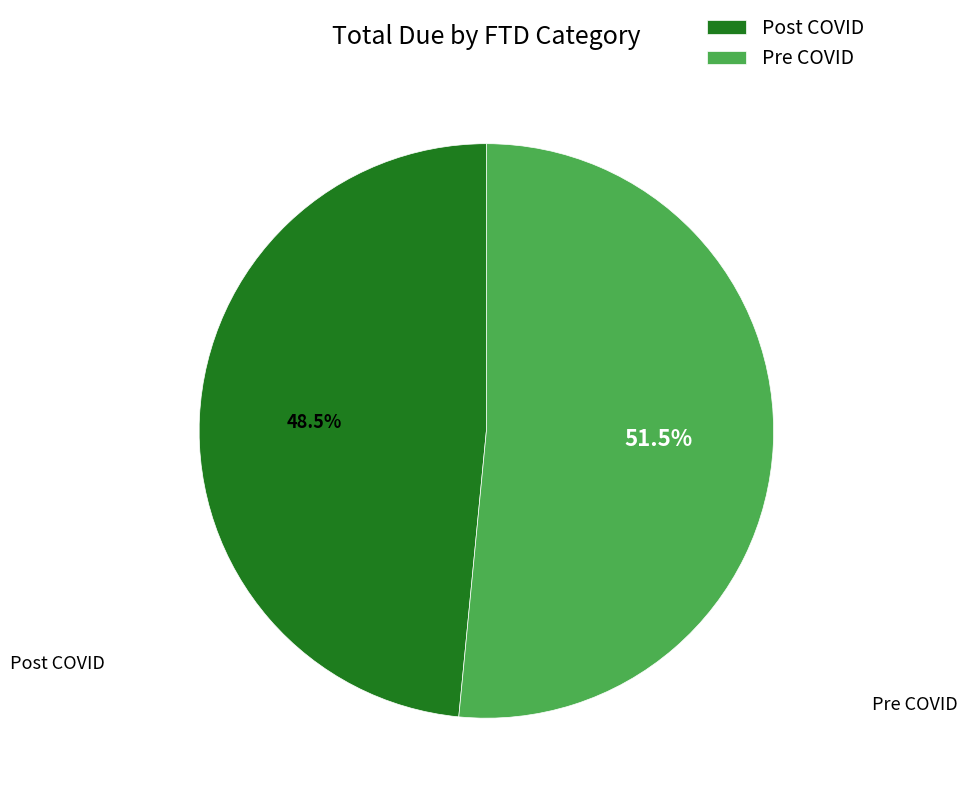

Rank the categories by value from highest to lowest.

Pre COVID, Post COVID